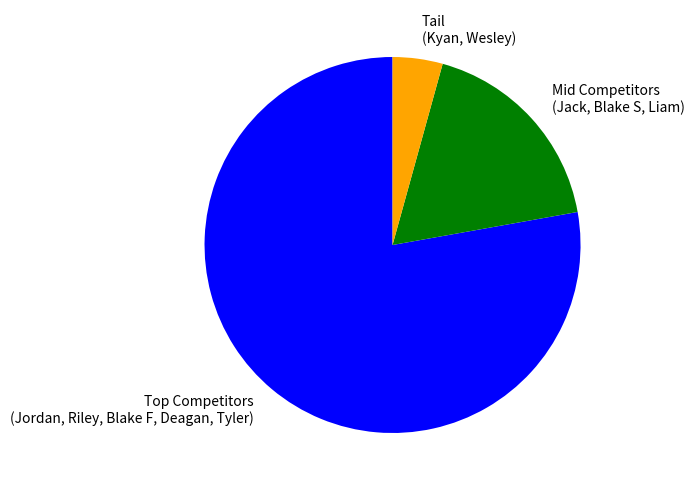

Rank the categories by value from lowest to highest.

Tail (Kyan, Wesley), Mid Competitors (Jack, Blake S, Liam), Top Competitors (Jordan, Riley, Blake F, Deagan, Tyler)